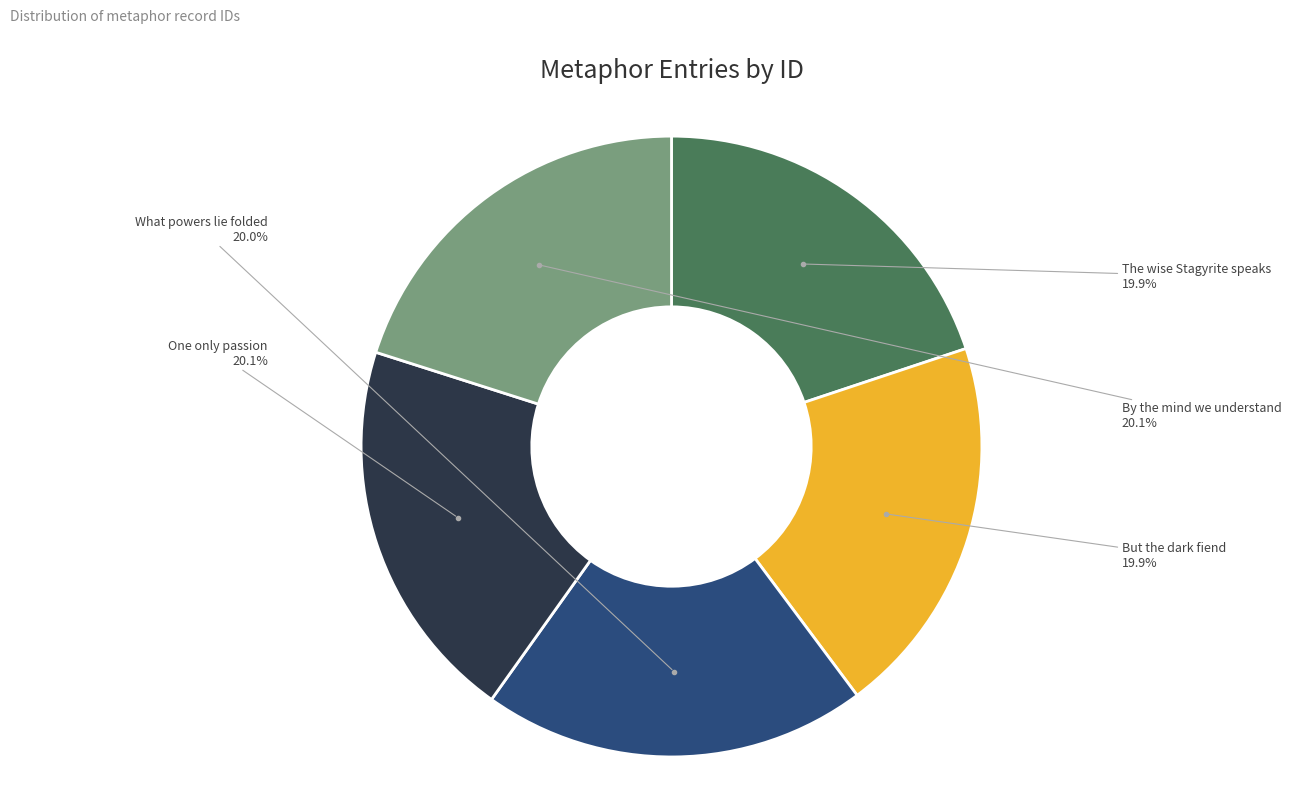

How much of the chart is everything except The wise Stagyrite speaks?

80.1%